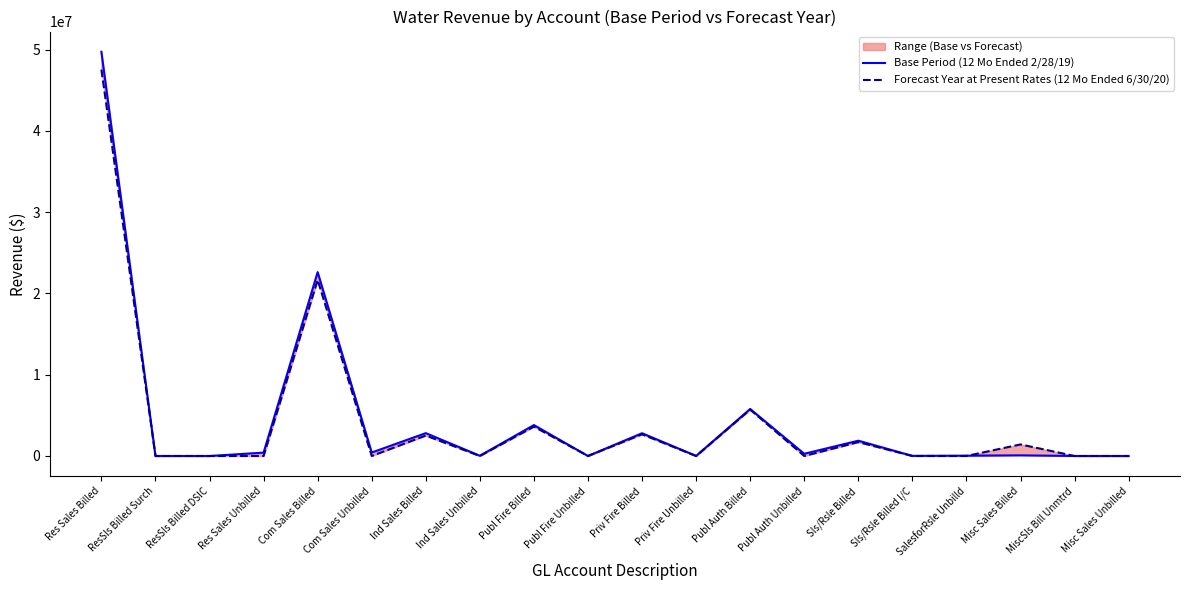

Does the chart display data point markers on the line(s)?

No